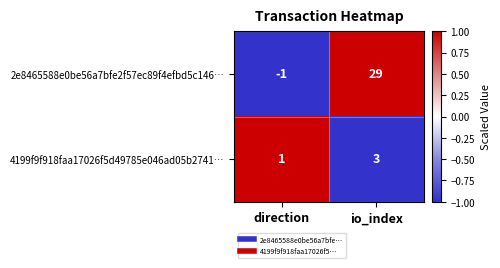

Which series has the widest spread of values?

2e8465588e0be56a7bfe2f57ec89f4efbd5c146…